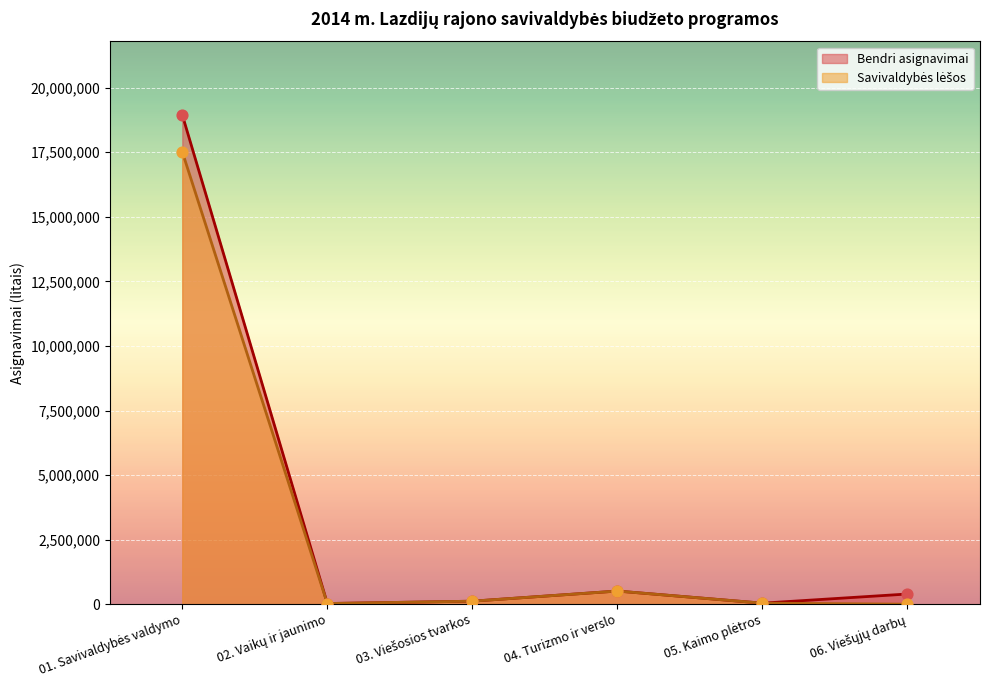

At which category is the sum across all series the highest?

01. Savivaldybės valdymo